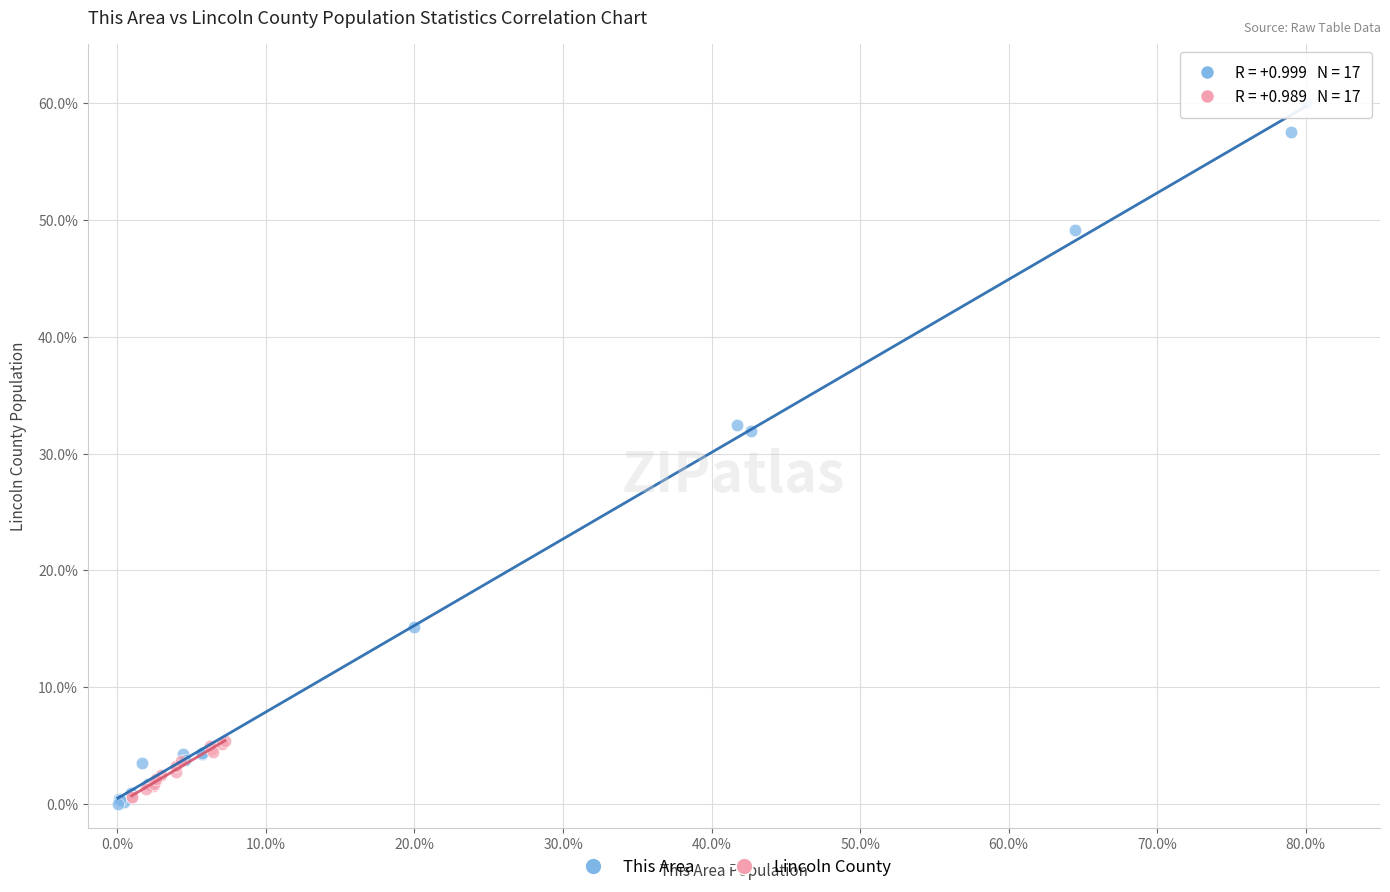

Which series reaches the maximum Y coordinate?

This Area